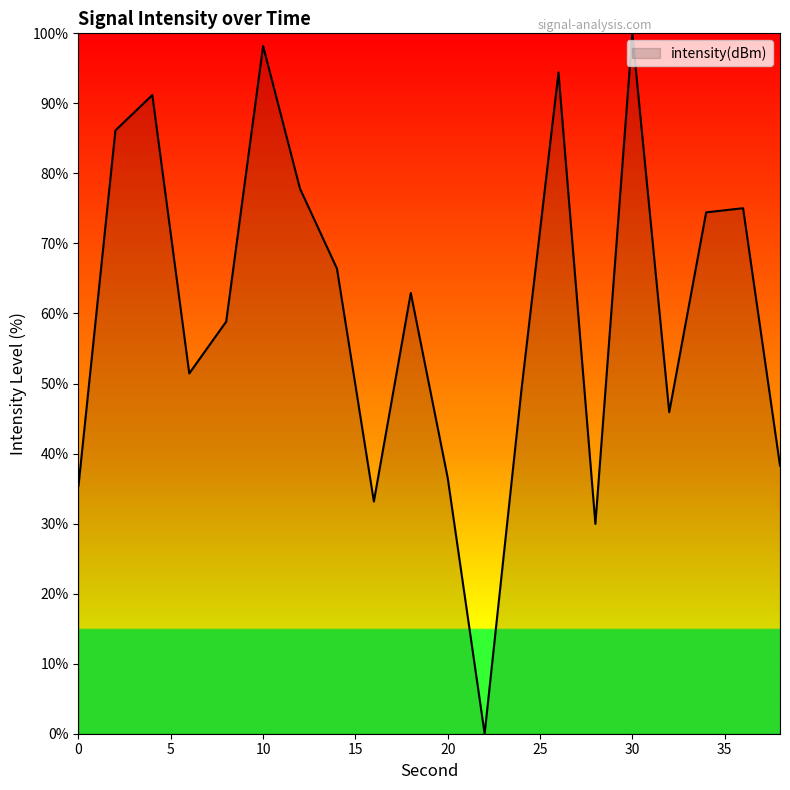

What is the greatest value displayed?

100.0